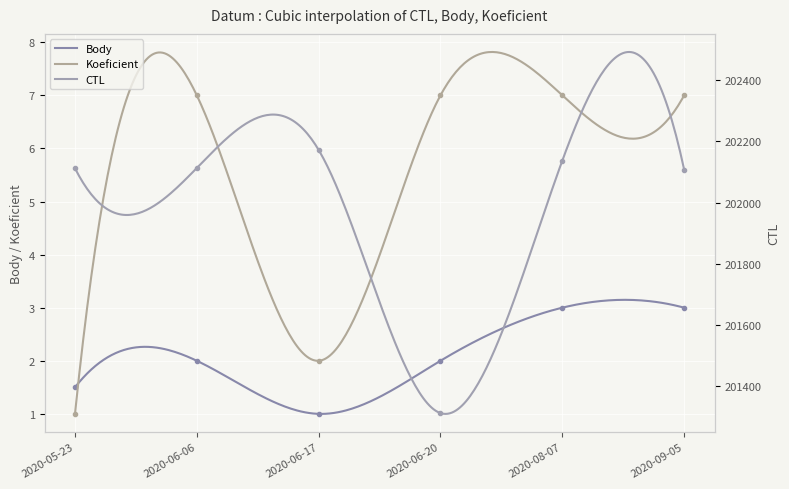

At which category does CTL reach its first local valley?

2020-06-20